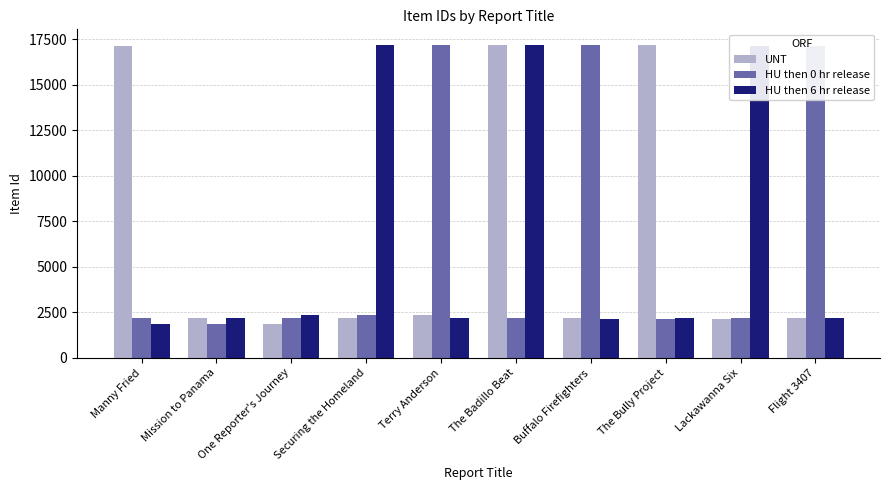

What is the difference between the highest and lowest values at Manny Fried?

15320